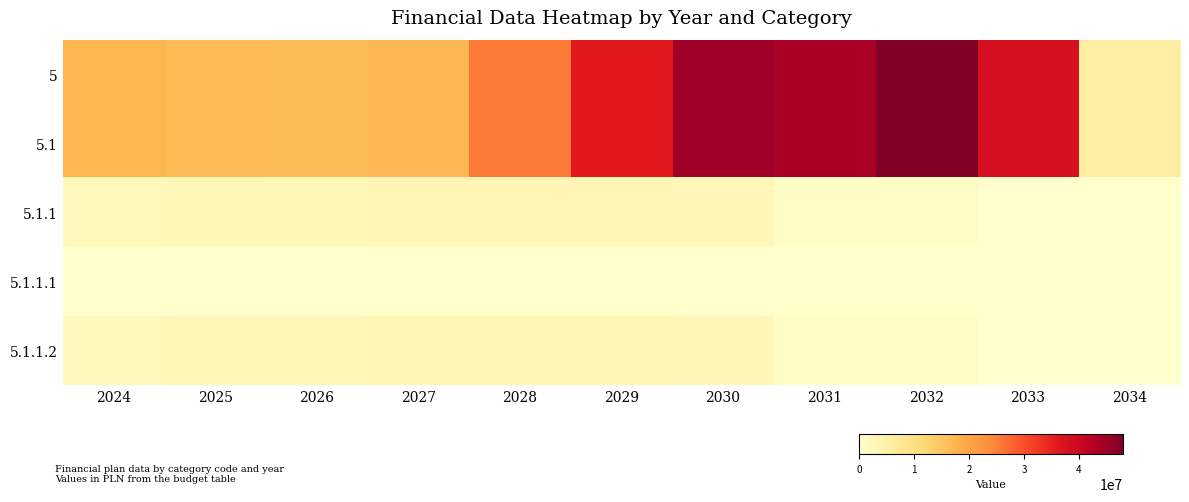

Reading left to right, extract all data points from this chart.

5: 2024=17404000.0	2025=16804000.0	2026=16388000.0	2027=16904000.0	2028=25805100.0	2029=36104700.0	2030=44899000.0	2031=43787000.0	2032=48008100.0	2033=38000100.0	2034=5996000.0
5.1: 2024=17404000.0	2025=16804000.0	2026=16388000.0	2027=16904000.0	2028=25805100.0	2029=36104700.0	2030=44899000.0	2031=43787000.0	2032=48008100.0	2033=38000100.0	2034=5996000.0
5.1.1: 2024=2432606.0	2025=2755909.2	2026=2651089.1	2027=3040977.5	2028=3032104.7	2029=3173898.0	2030=2912752.5	2031=1109108.7	2032=798558.3	2033=0.0	2034=0.0
5.1.1.1: 2024=0.0	2025=0.0	2026=0.0	2027=0.0	2028=0.0	2029=0.0	2030=0.0	2031=0.0	2032=0.0	2033=0.0	2034=0.0
5.1.1.2: 2024=2432606.0	2025=2755909.2	2026=2651089.1	2027=3040977.5	2028=3032104.7	2029=3173898.0	2030=2912752.5	2031=1109108.7	2032=798558.3	2033=0.0	2034=0.0